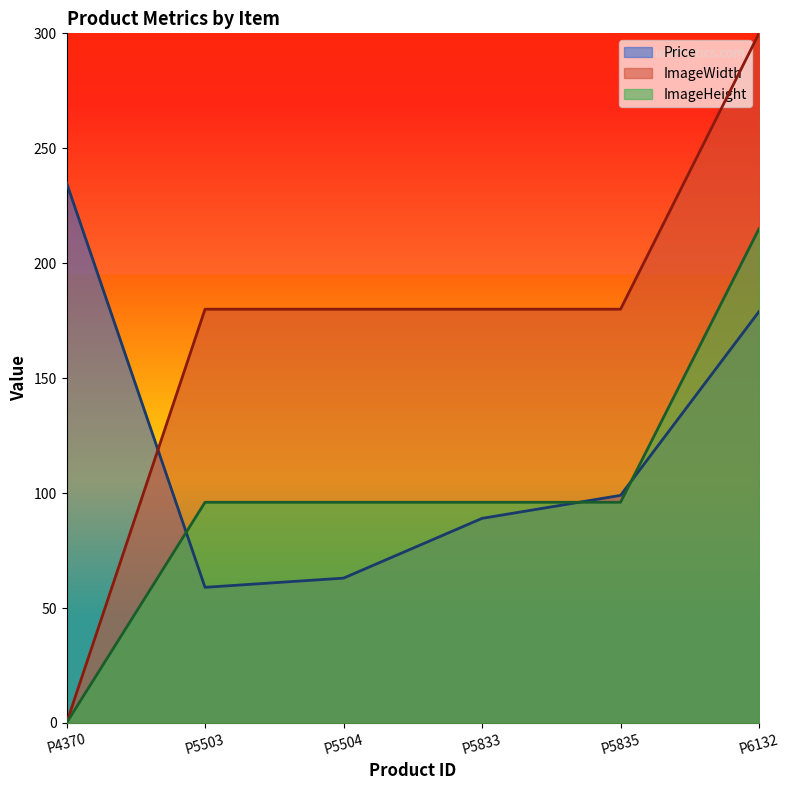

What is the spread (max minus min) of values at P5835?

84